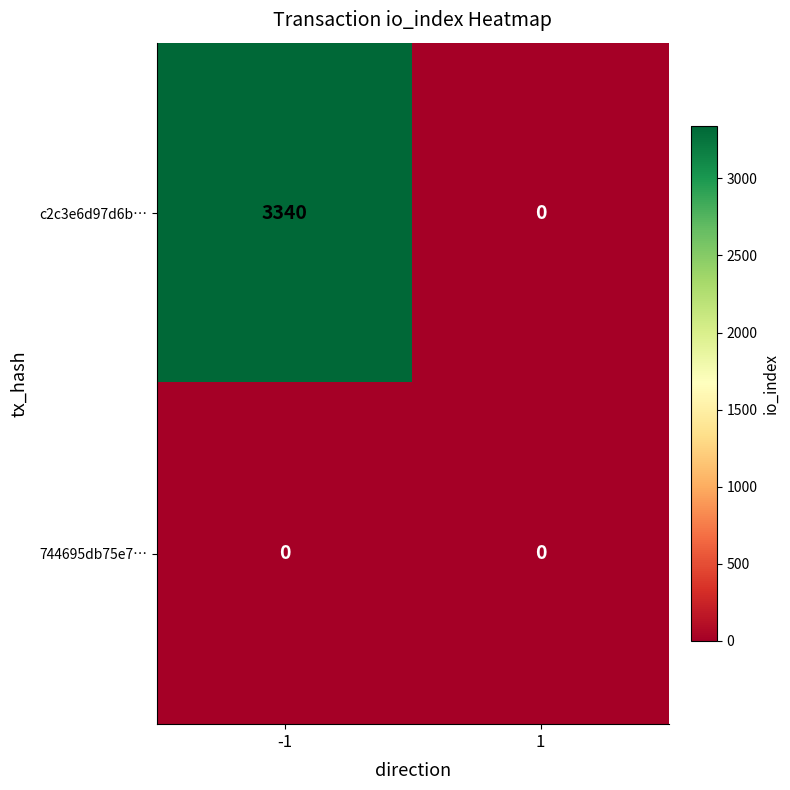

True or false: c2c3e6d97d6b… has a value of 3340 at -1.

True